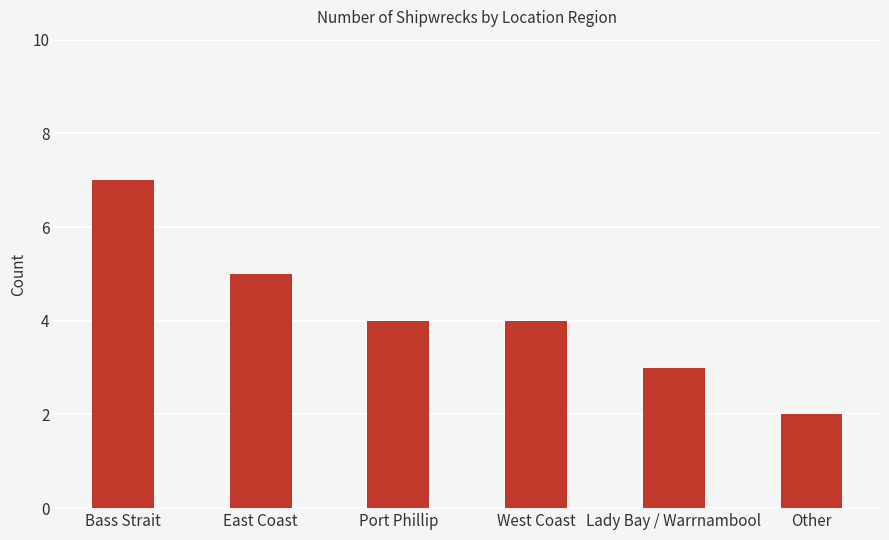

What value does the data have at Lady Bay / Warrnambool?

3